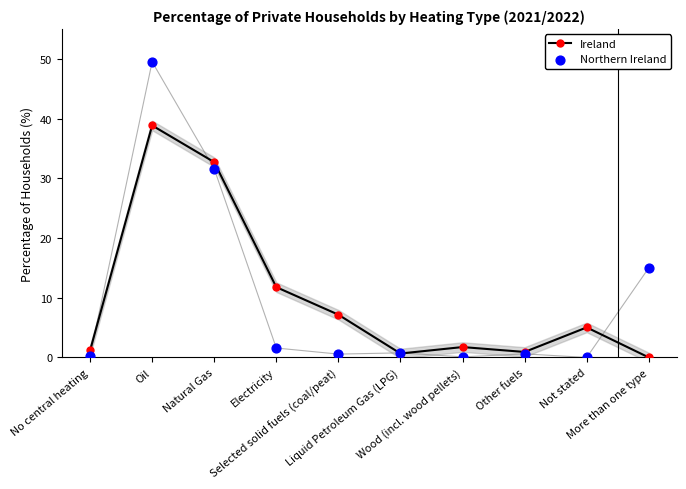

What is the total value across all series at Oil?

88.3